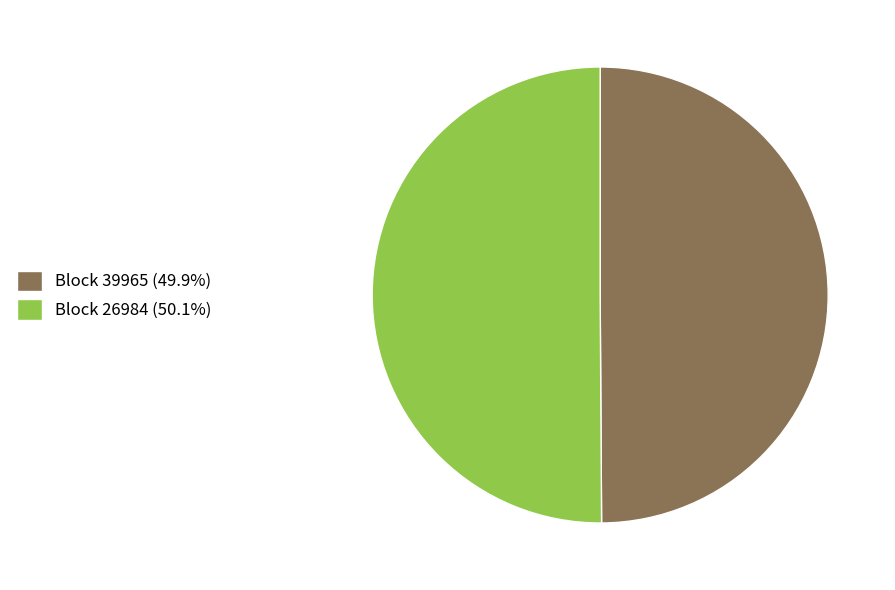

Do Block 39965 (49.9%) and Block 26984 (50.1%) together represent more than half of the pie?

Yes